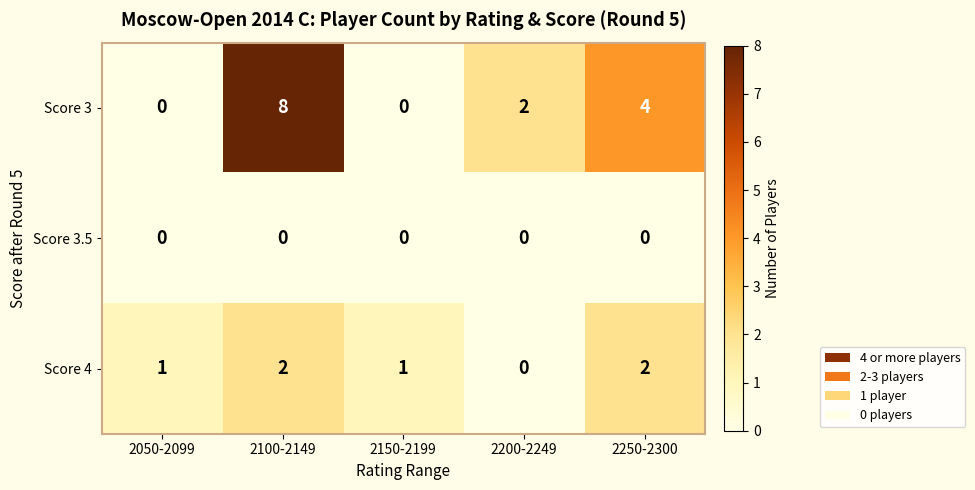

True or false: Score 4 has a value of 1 at 2150-2199.

True